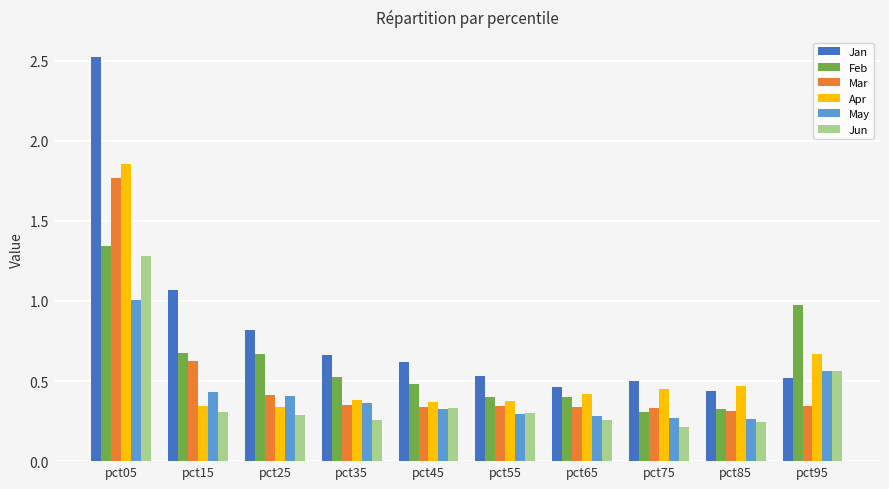

True or false: Feb has a value of 0.3 at pct85.

True